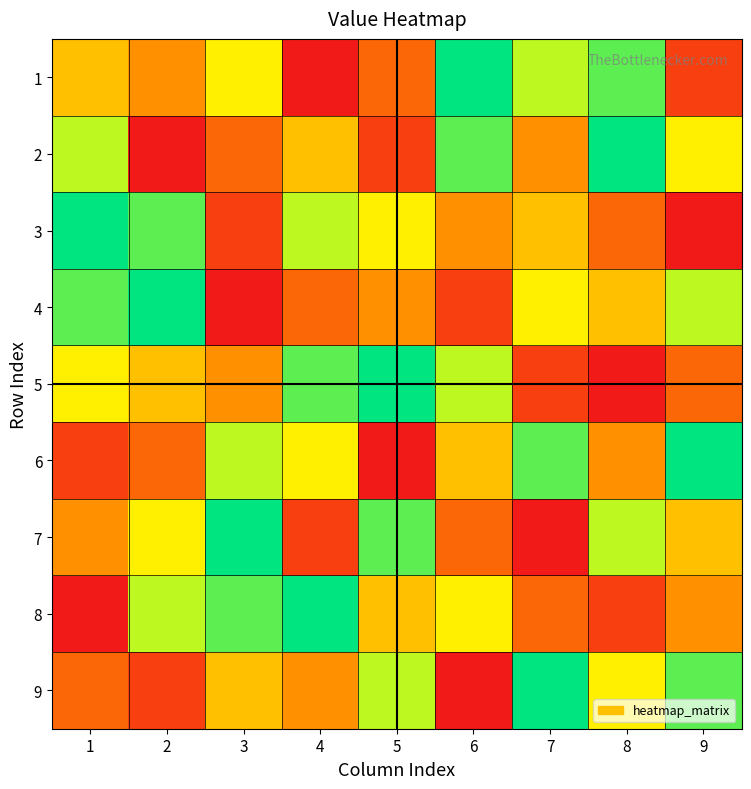

At how many categories does at least one series exceed 2?

9